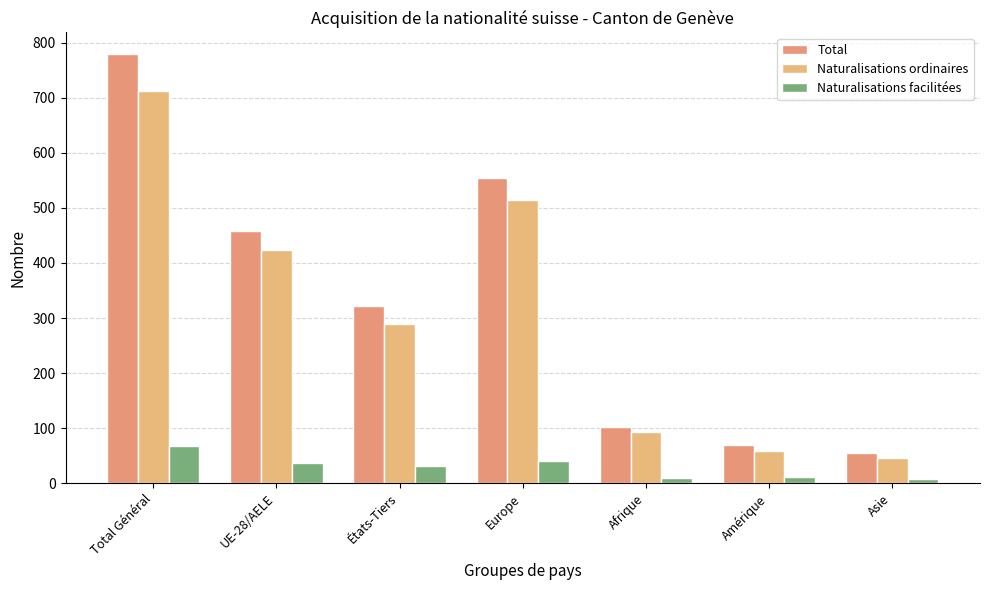

Count the number of data series in this chart.

3